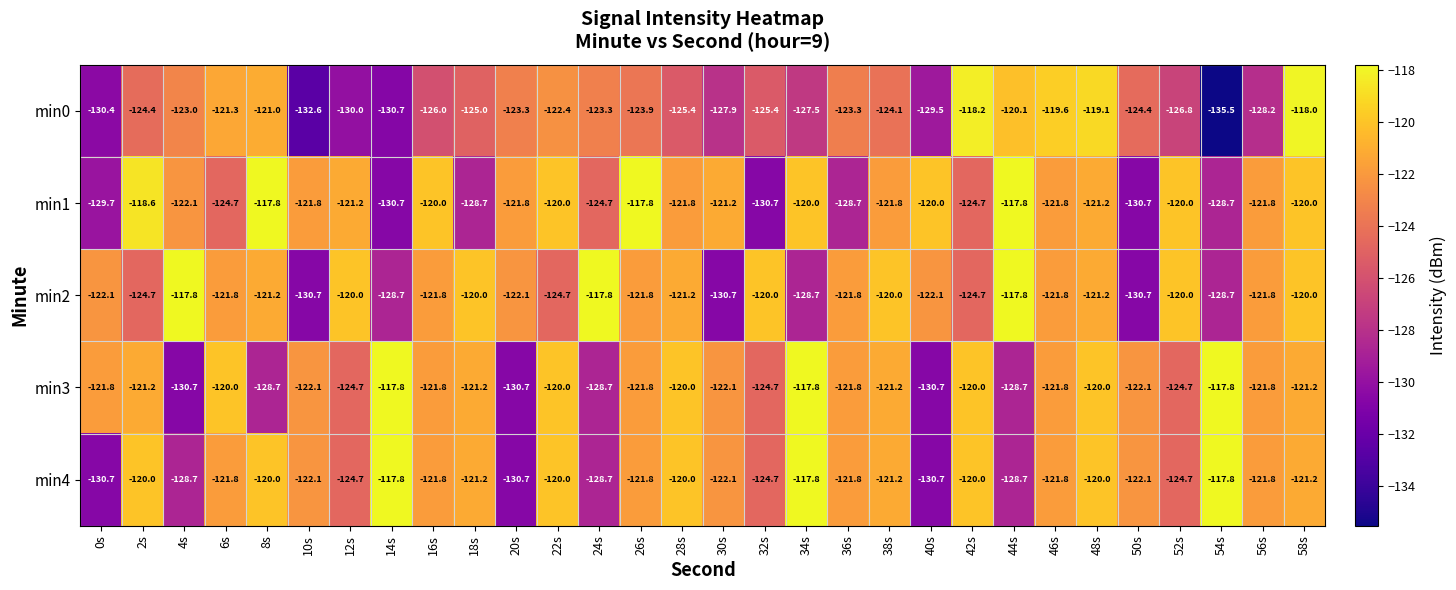

What is the greatest value displayed?

-117.8